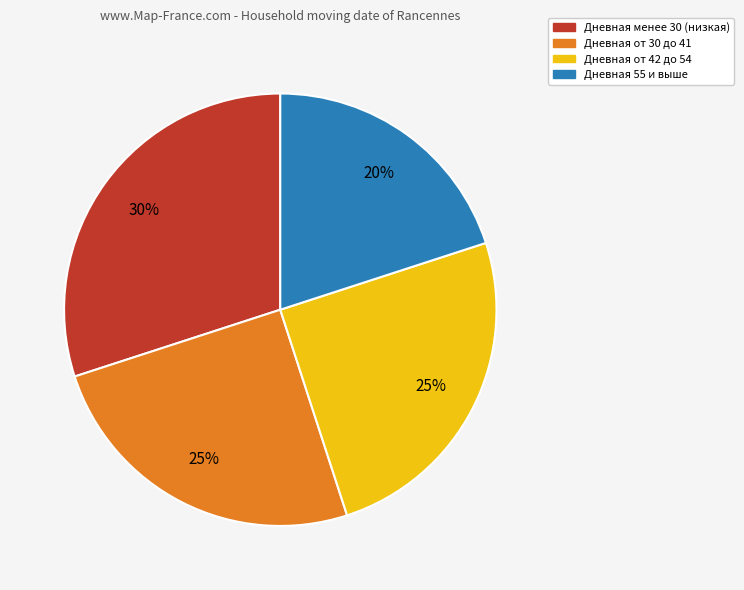

Is there a majority slice in this chart?

No